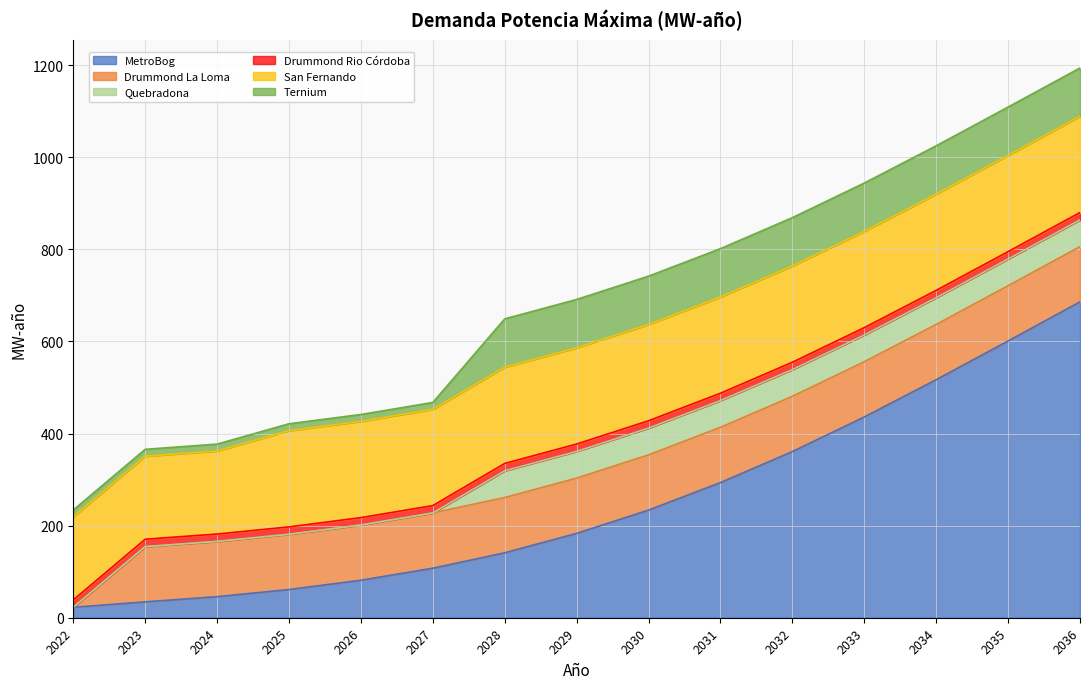

What is the spread (max minus min) of values at 2024?

180.3